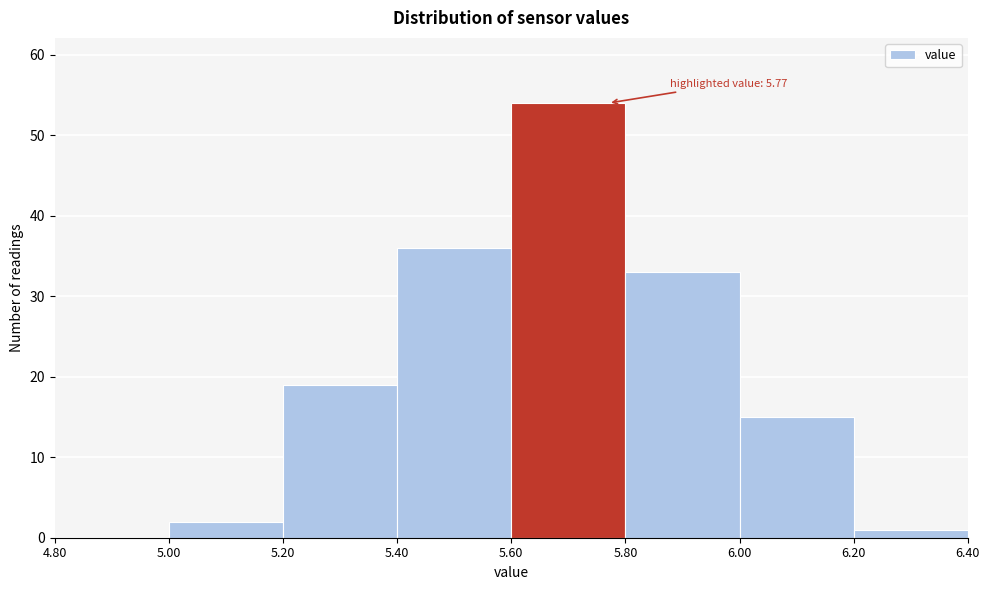

Over which range of the x-axis is the bar tallest?

5.60 to 5.80